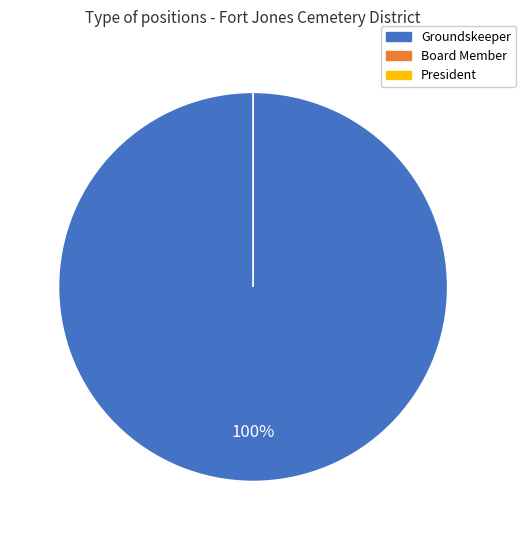

To the nearest percent, what is the difference between the largest and smallest slice percentages?

100%